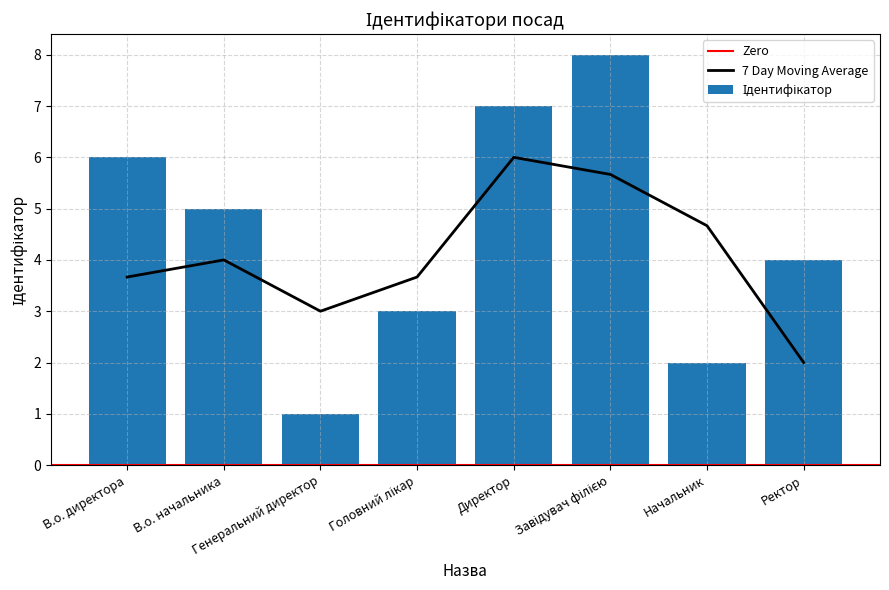

Reading left to right, transcribe all the data shown in this chart.

В.о. директора=6	В.о. начальника=5	Генеральний директор=1	Головний лікар=3	Директор=7	Завідувач філією=8	Начальник=2	Ректор=4